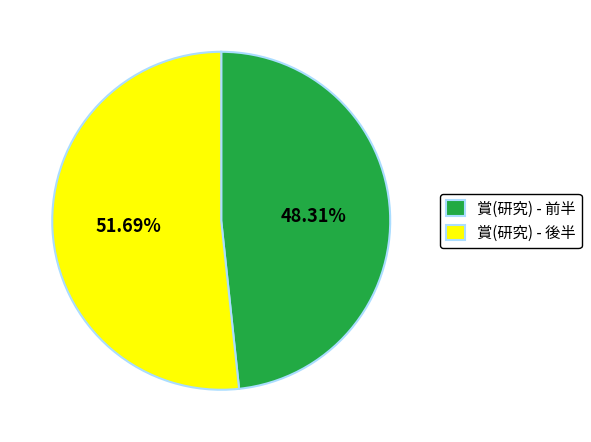

Is the sum of 賞(研究) - 後半 and 賞(研究) - 前半 greater than half?

Yes